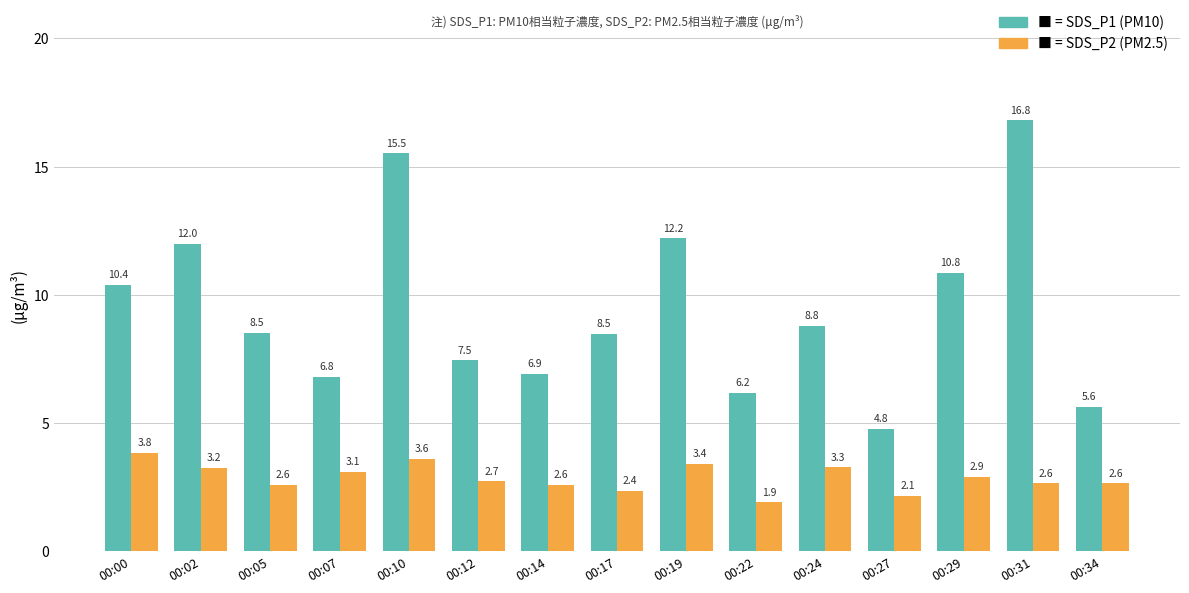

What is the greatest value displayed?

16.8